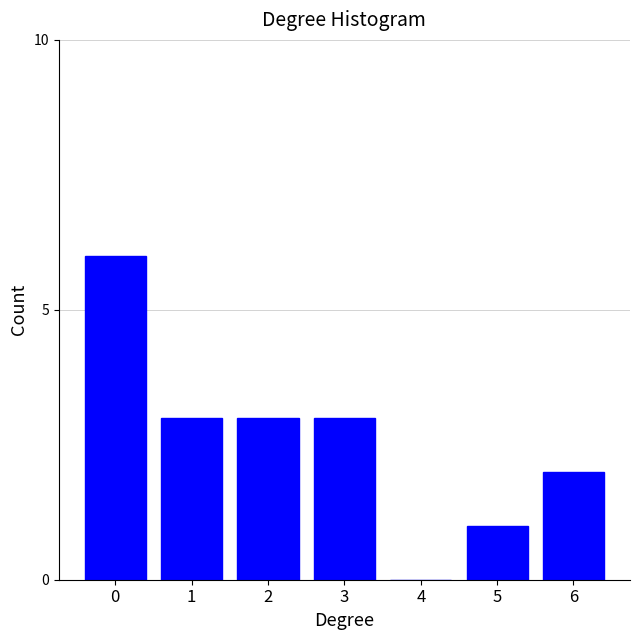

Reading left to right, list all the values displayed in this chart.

0=6	1=3	2=3	3=3	4=0	5=1	6=2